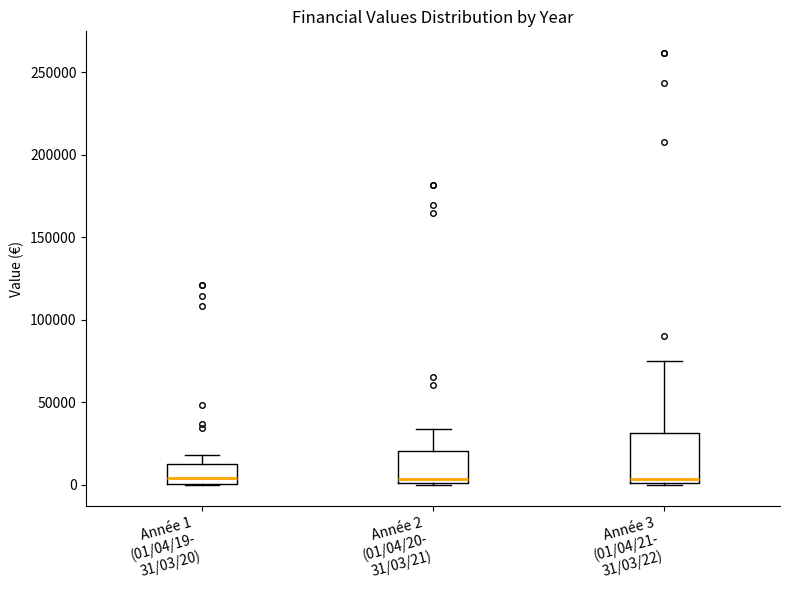

Reading left to right, read every box against the y-axis: the position of its median line, the range the box covers, and the ends of its whiskers. The values are not printed on the chart, so give them approximately, as read against the axis.

Année 1 (01/04/19- 31/03/20): median 5000, box 0 to 15000, whiskers 0 to 20000
Année 2 (01/04/20- 31/03/21): median 5000, box 0 to 20000, whiskers 0 to 35000
Année 3 (01/04/21- 31/03/22): median 5000, box 0 to 30000, whiskers 0 to 75000